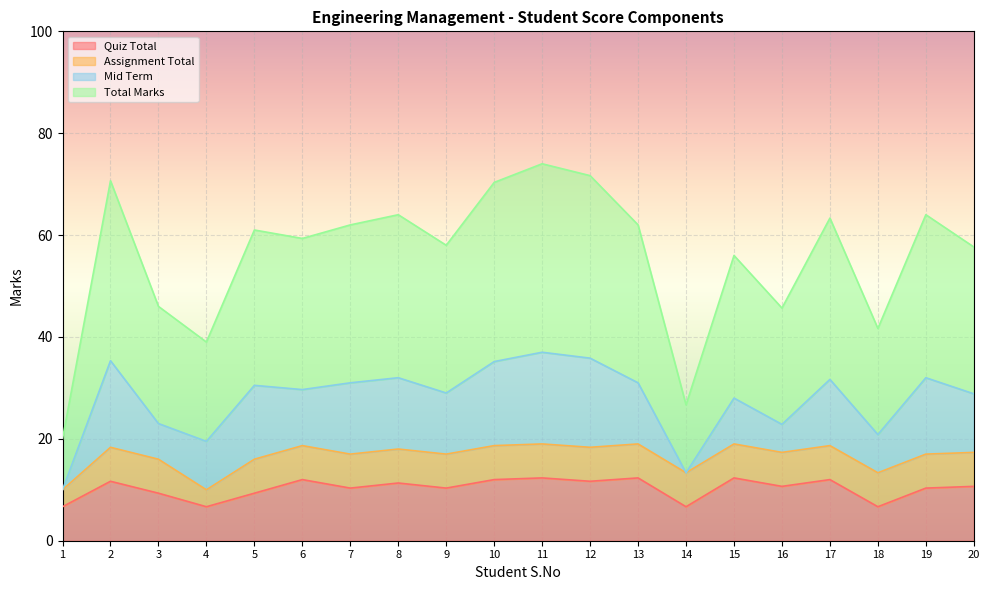

In Total Marks, how many points are higher than both neighbors (excluding endpoints)?

7